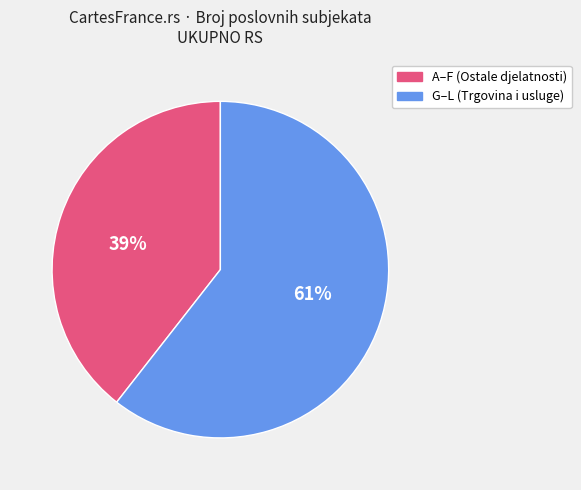

Count the number of slices in the pie.

2